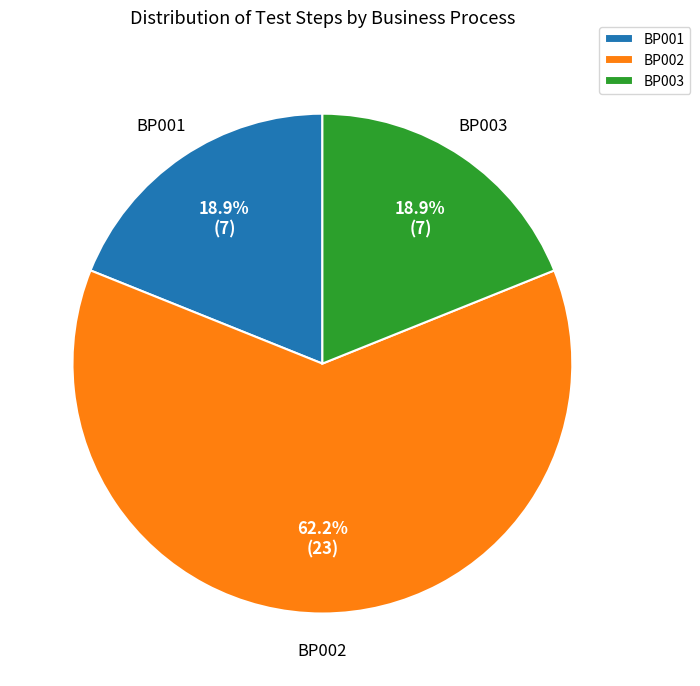

Is it true that BP003 is 12% of the pie?

False